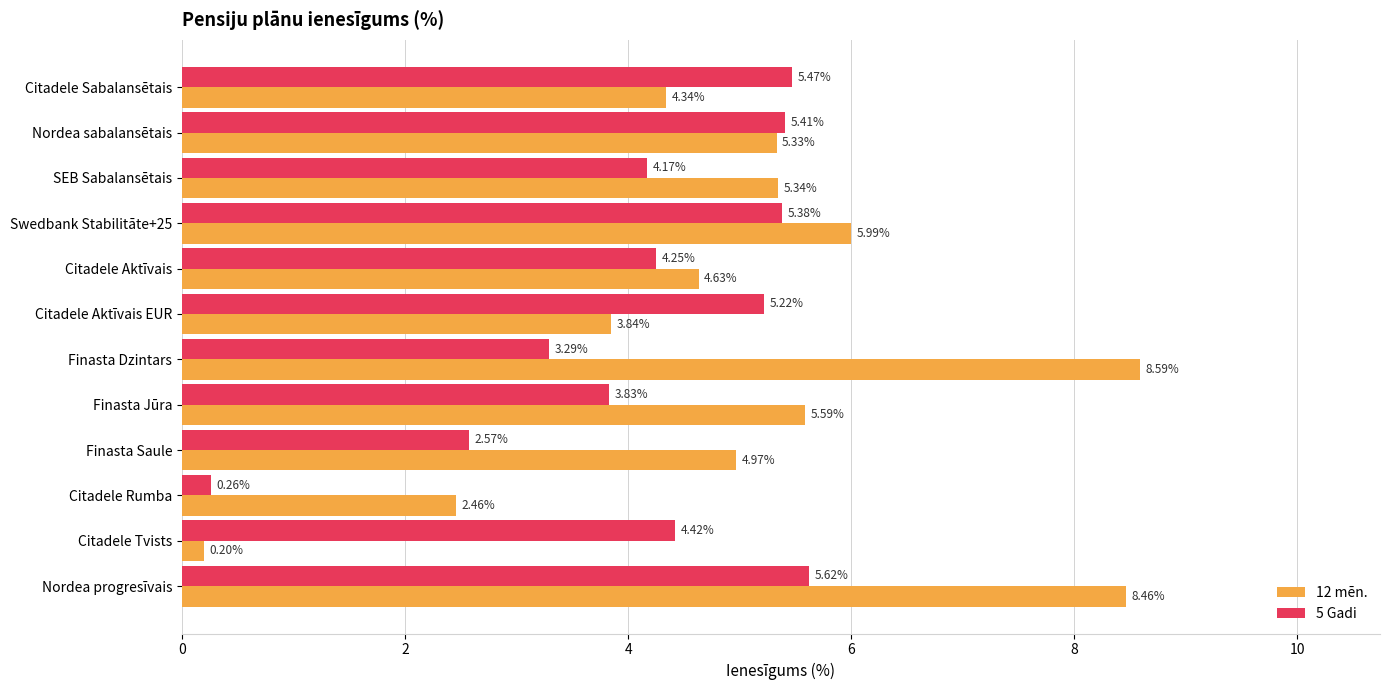

At how many categories does at least one series exceed 5?

8